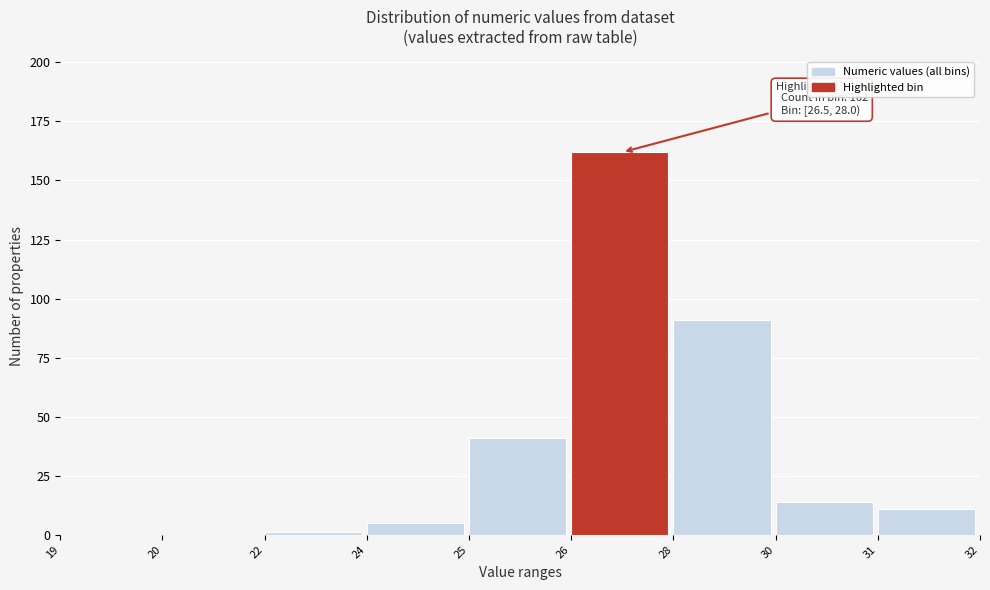

Reading left to right, transcribe all the data shown in this chart.

19=0	20=0	22=1	24=5	25=41	26=162	28=91	30=14	31=11